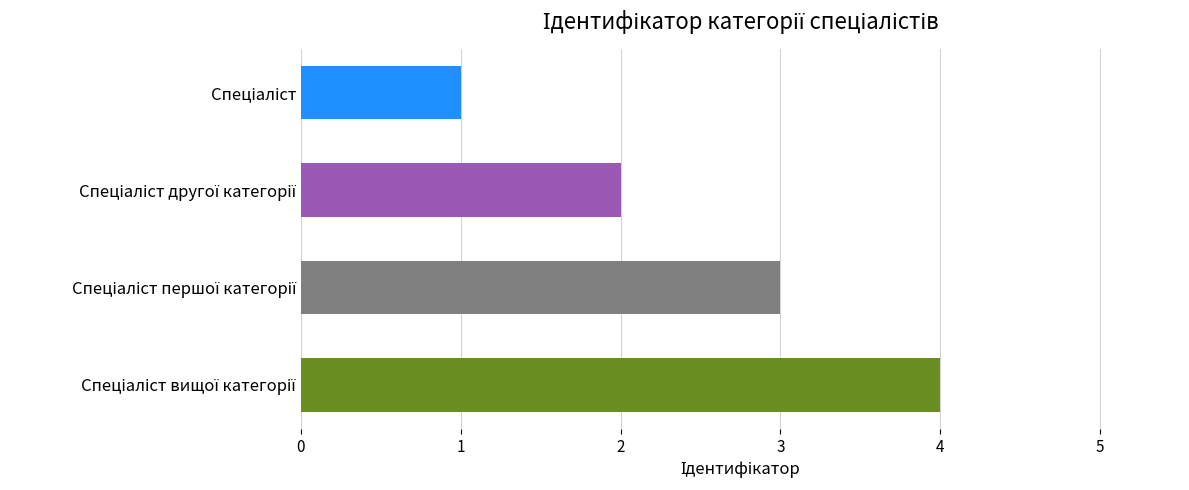

What is the difference between the maximum and minimum values?

3